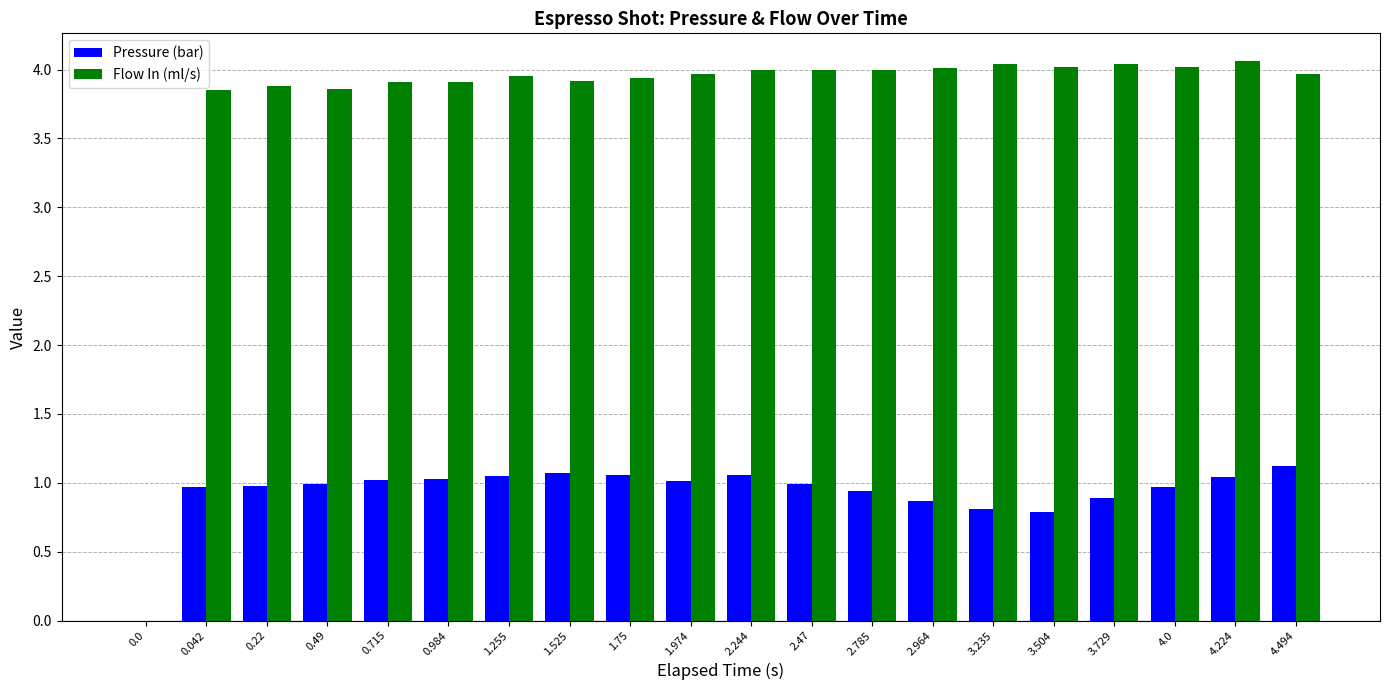

What is the difference between the Pressure (bar) values at 4.0 and 1.75?

0.1